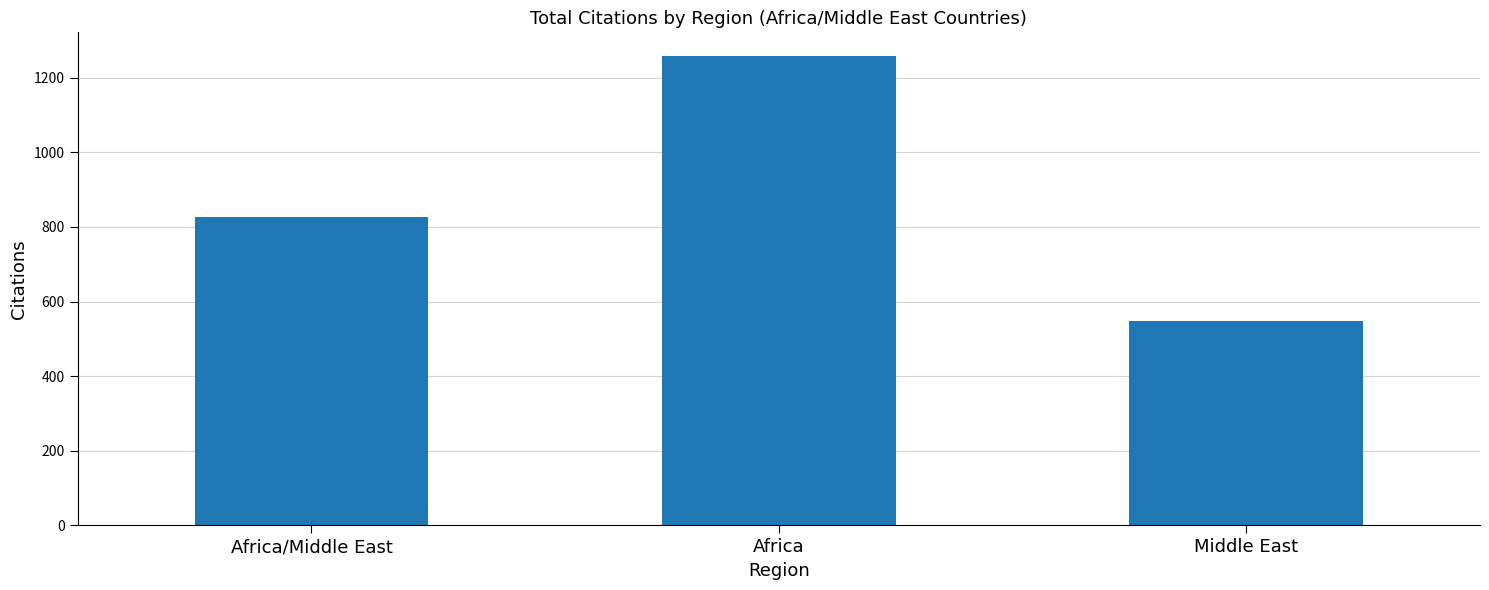

Is it true that the value at Africa/Middle East is 1088?

False